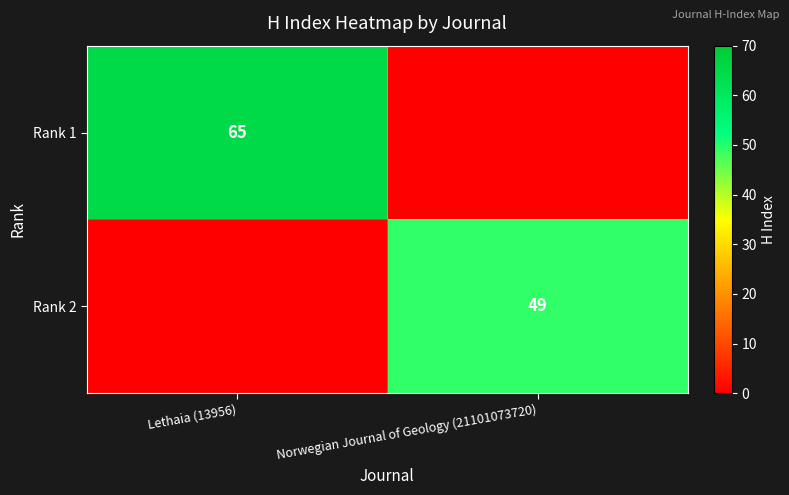

At which category does the chart reach its peak across all series?

Lethaia (13956)